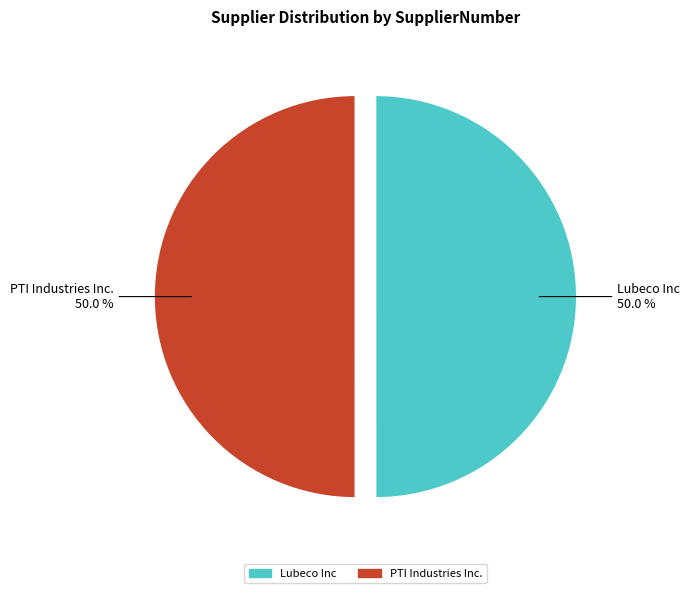

What percentage do Lubeco Inc and PTI Industries Inc. together represent?

100.0%